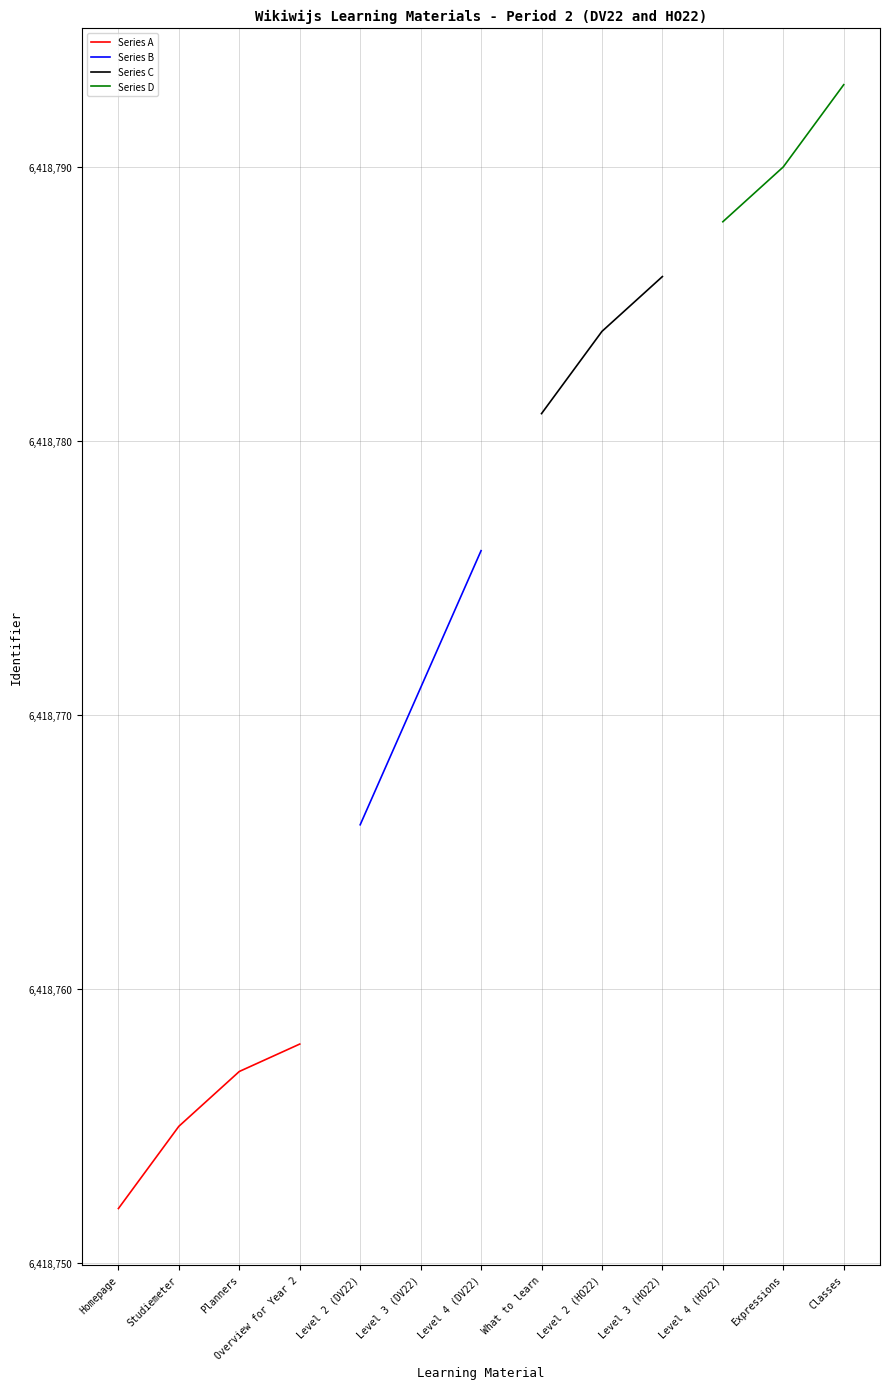

What is the change in value from Planners to Overview for Year 2?

+1